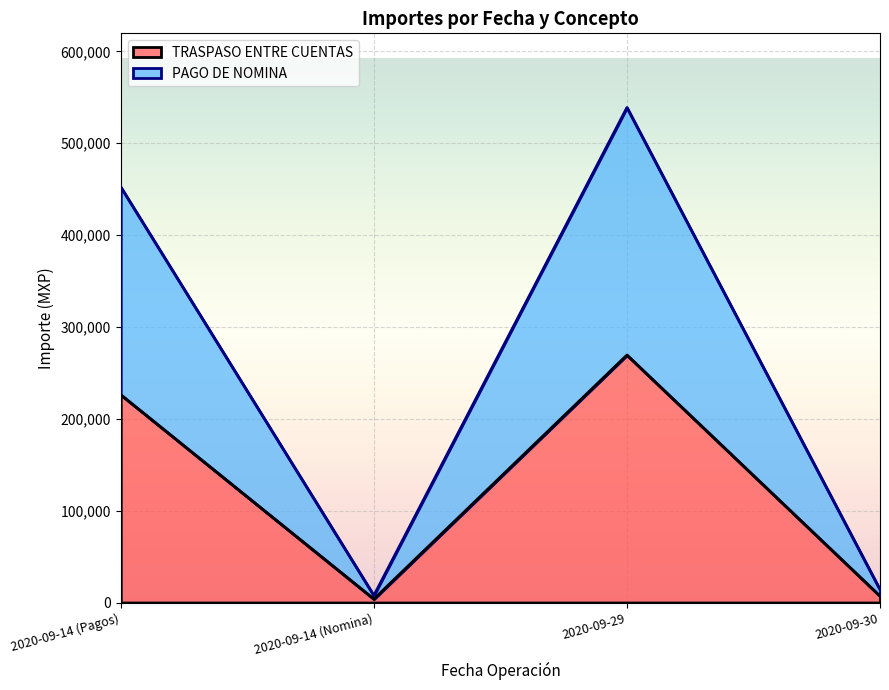

Reading right to left, extract all data points from this chart.

TRASPASO ENTRE CUENTAS: 2020-09-30=6982.3	2020-09-29=269425.2	2020-09-14 (Nomina)=3803.0	2020-09-14 (Pagos)=226164.1
PAGO DE NOMINA: 2020-09-30=13964.6	2020-09-29=538850.3	2020-09-14 (Nomina)=7606.0	2020-09-14 (Pagos)=452328.2